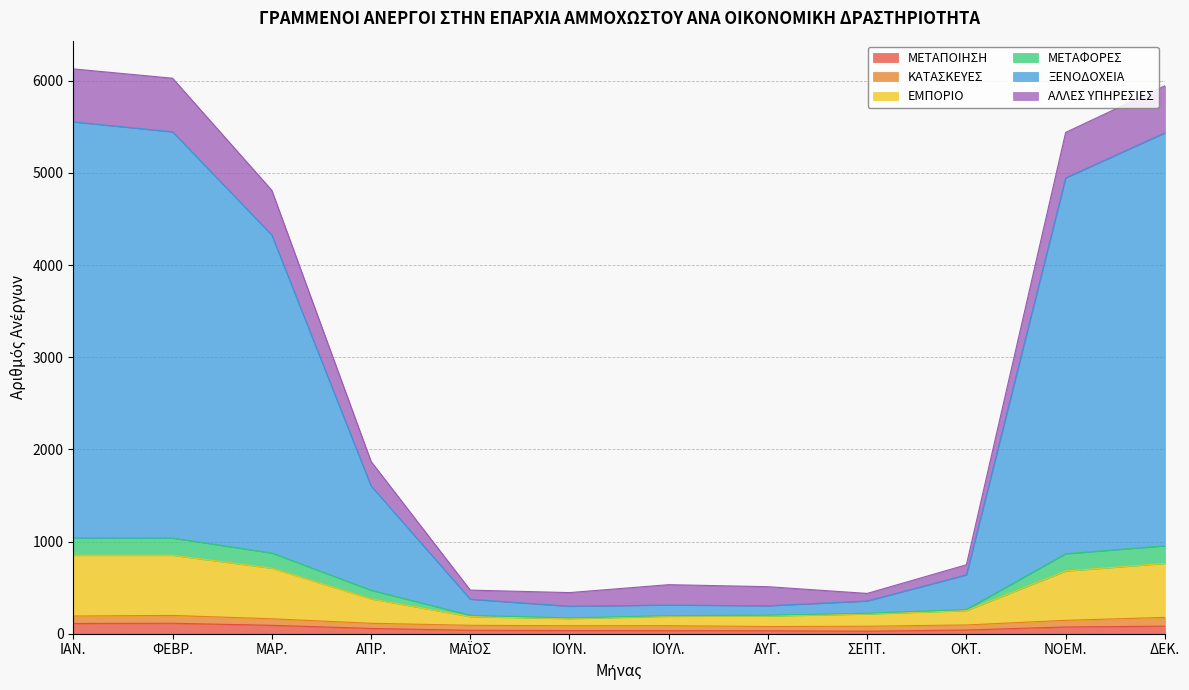

At which label does ΜΕΤΑΠΟΙΗΣΗ first exceed 57?

ΙΑΝ.